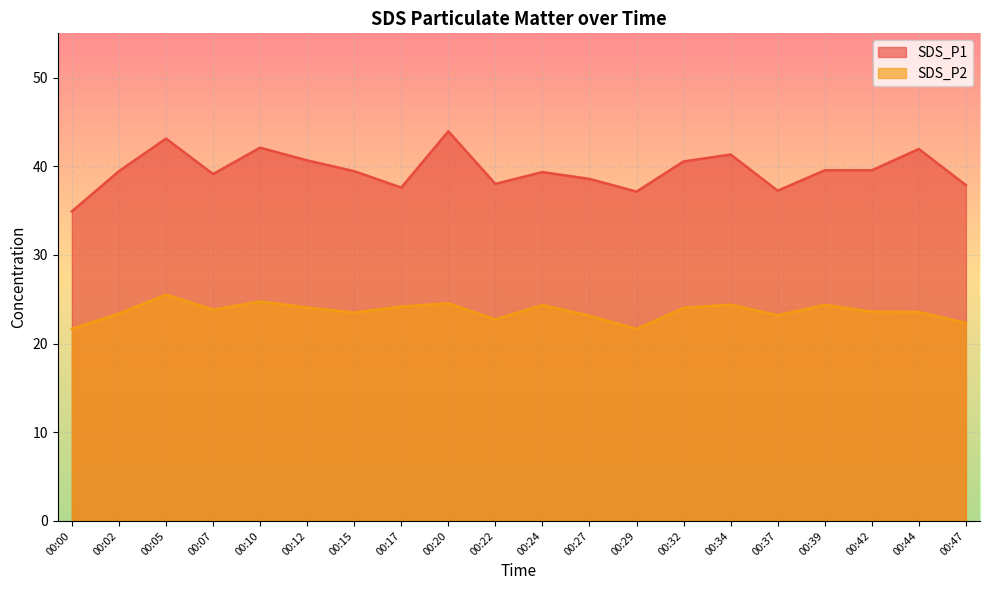

What is the total value across all series at 00:32?

64.6